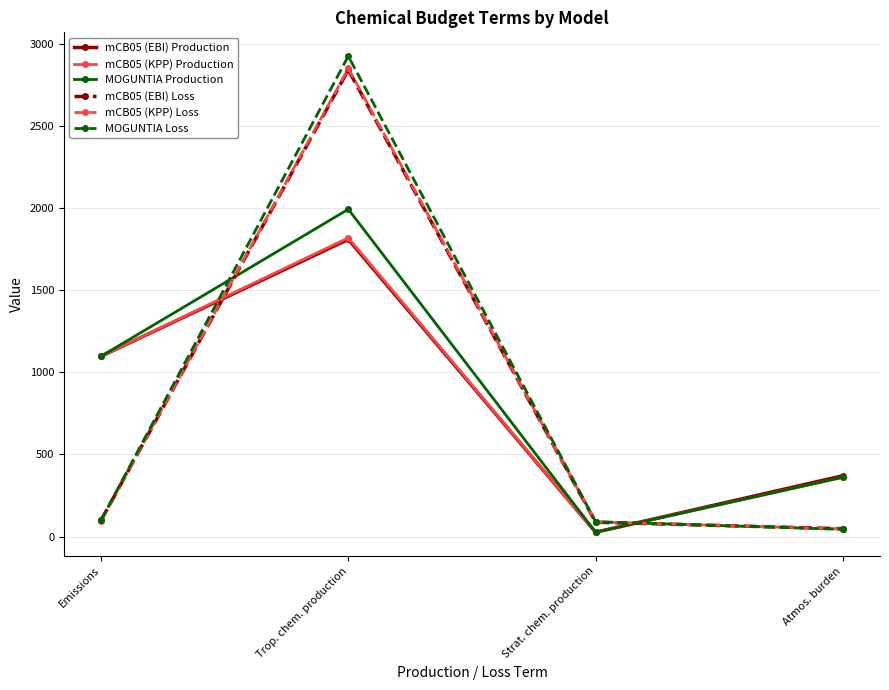

At which category is the sum across all series the highest?

Trop. chem. production